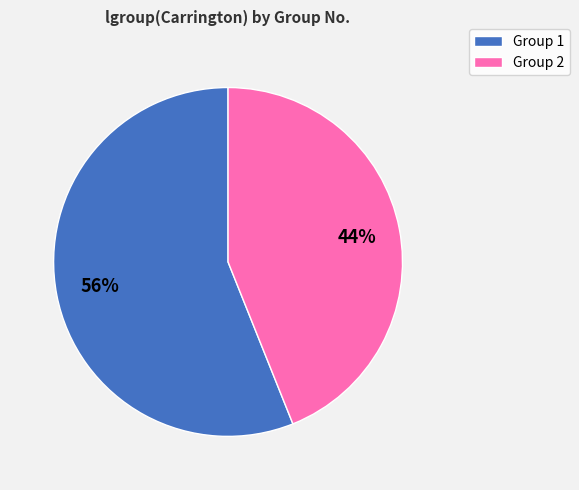

Is there any slice that represents more than half of the pie?

Yes